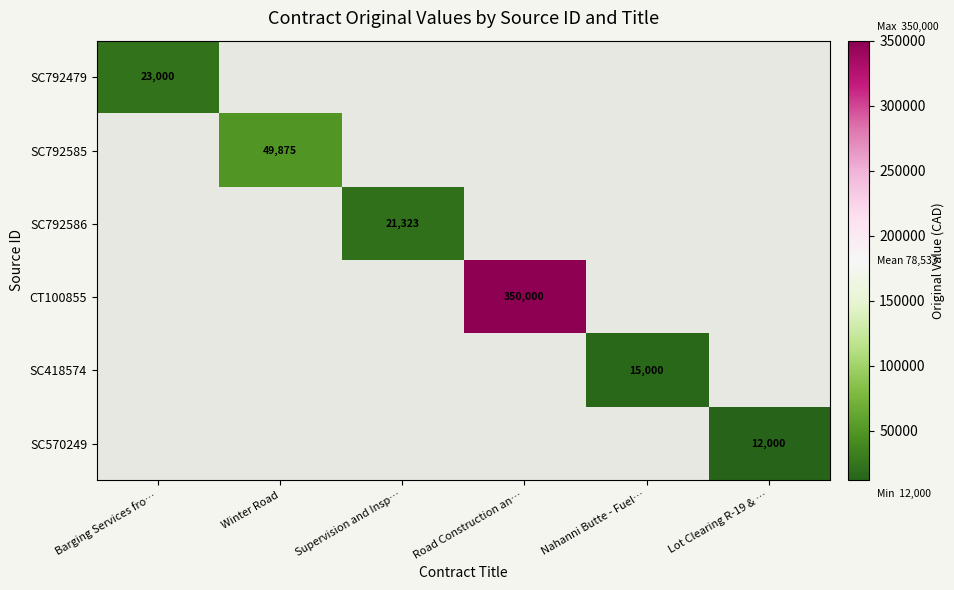

At which category does the chart reach its peak across all series?

Road Construction an…